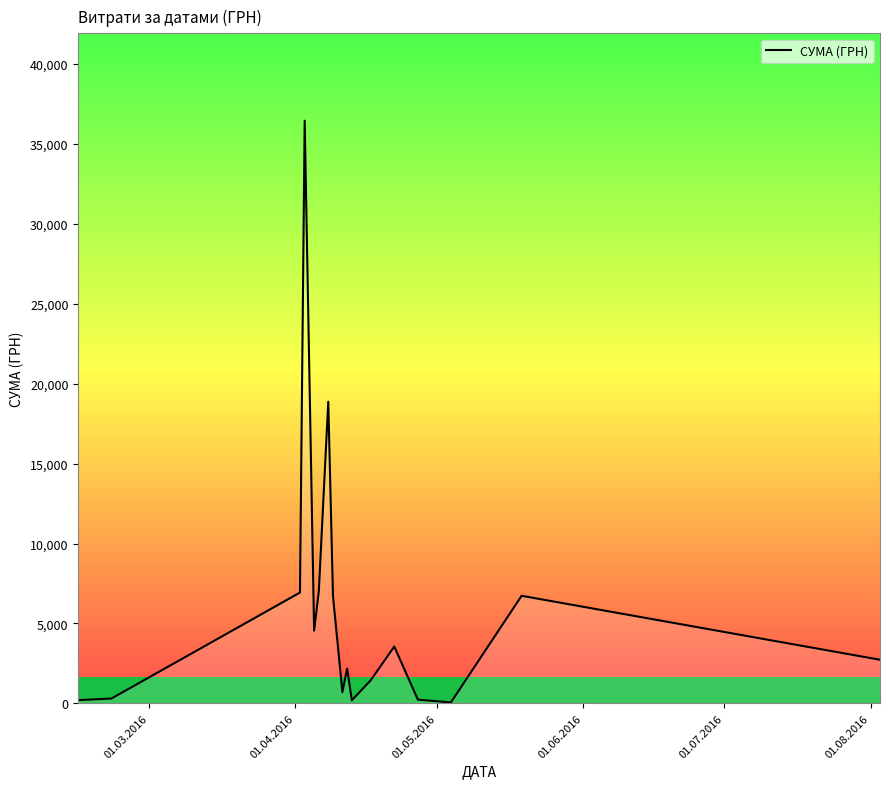

What is the greatest value displayed?

36454.0